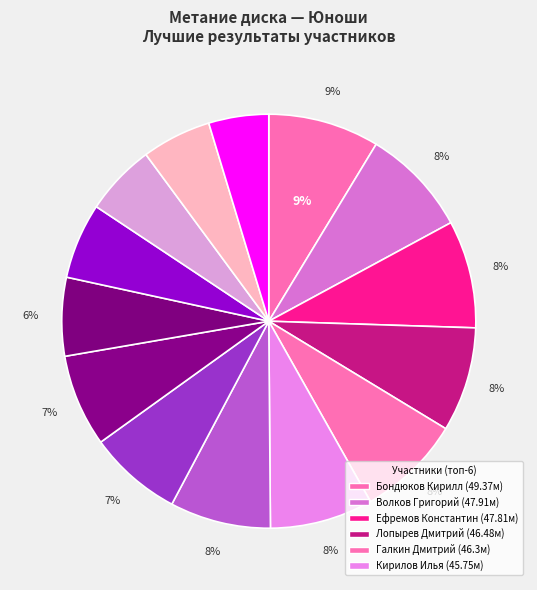

Count the number of slices in the pie.

14